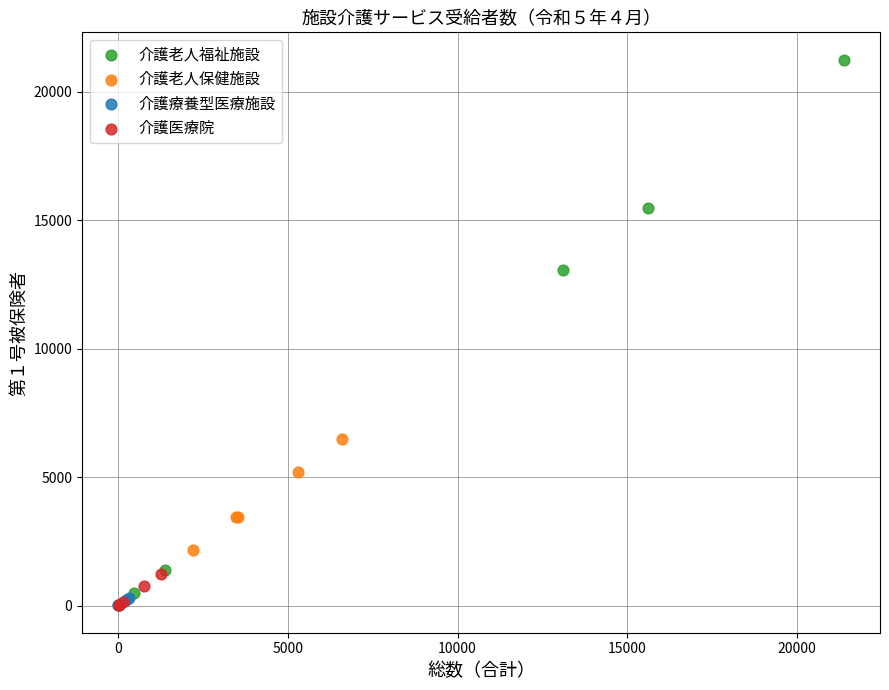

Which series has the widest spread of Y values?

介護老人福祉施設